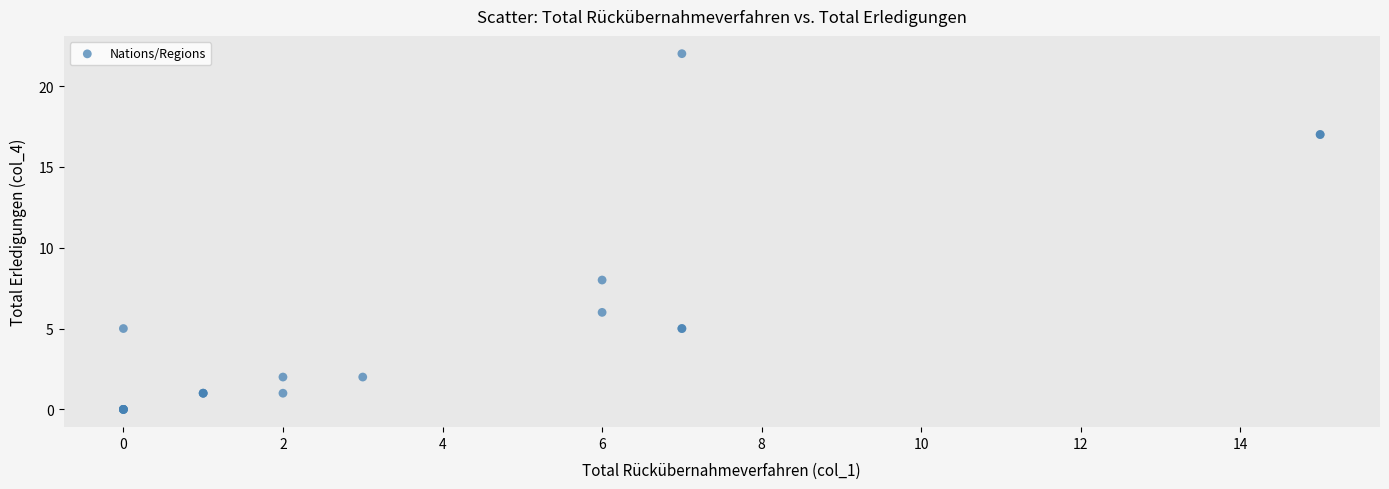

What Y value in the scatter plot is closest to 11?

8